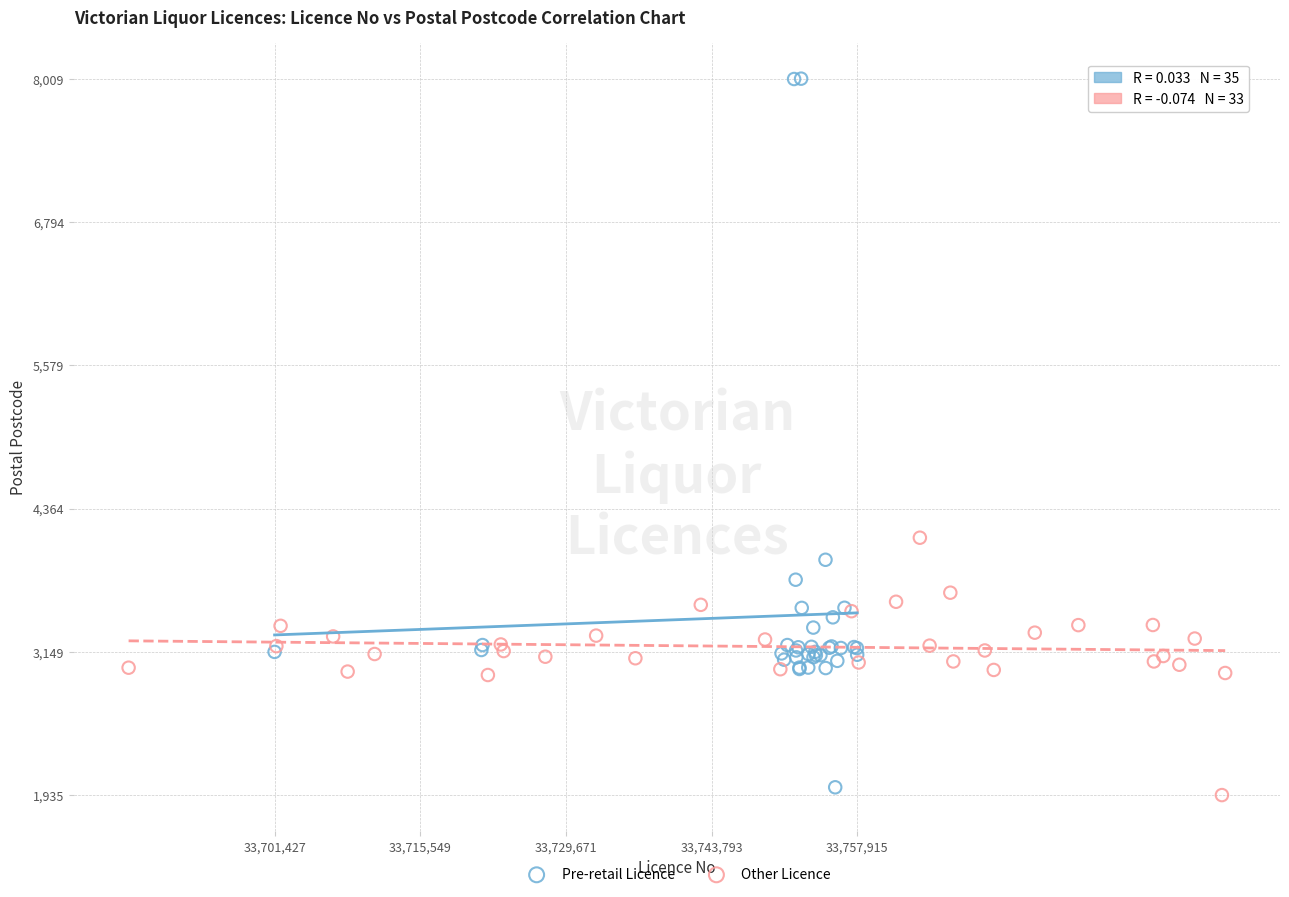

Which series has the widest spread of Y values?

Pre-retail Licence